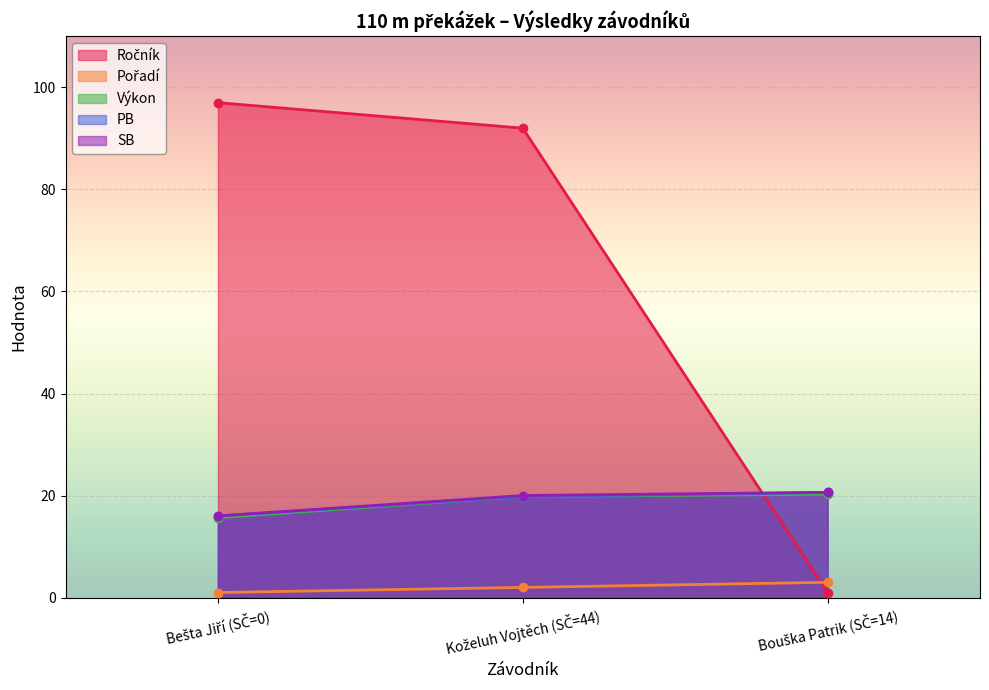

List the series in order of their peak value, lowest first.

Pořadí, Výkon, PB, SB, Ročník